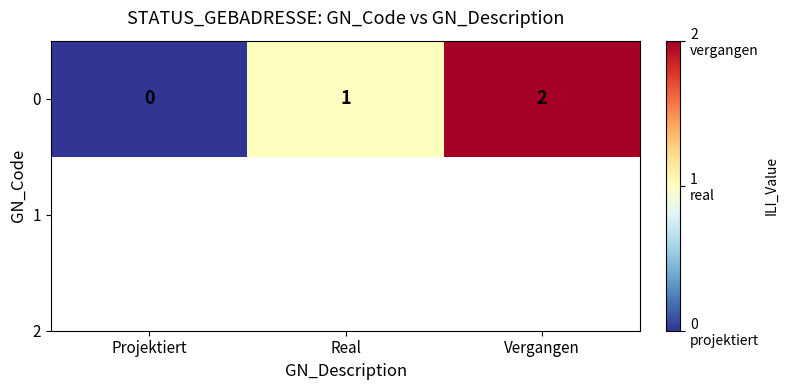

Rank the categories by value from lowest to highest.

Projektiert, Real, Vergangen